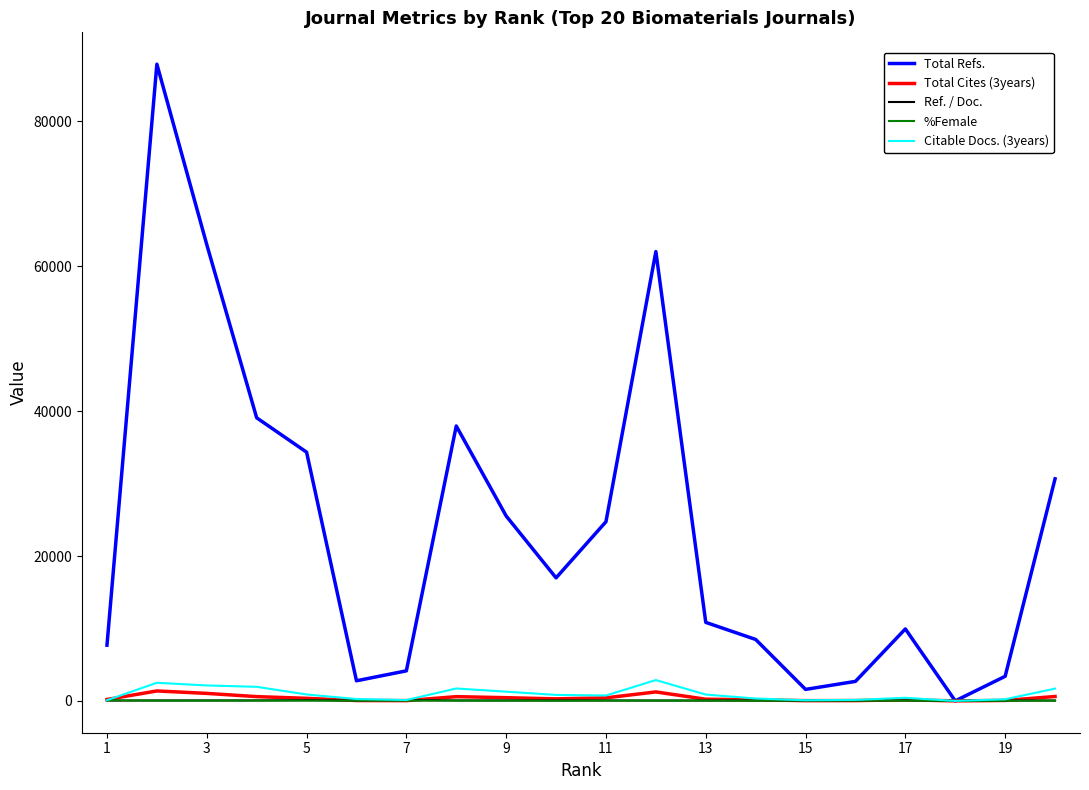

Which series has the widest spread of values?

Total Refs.